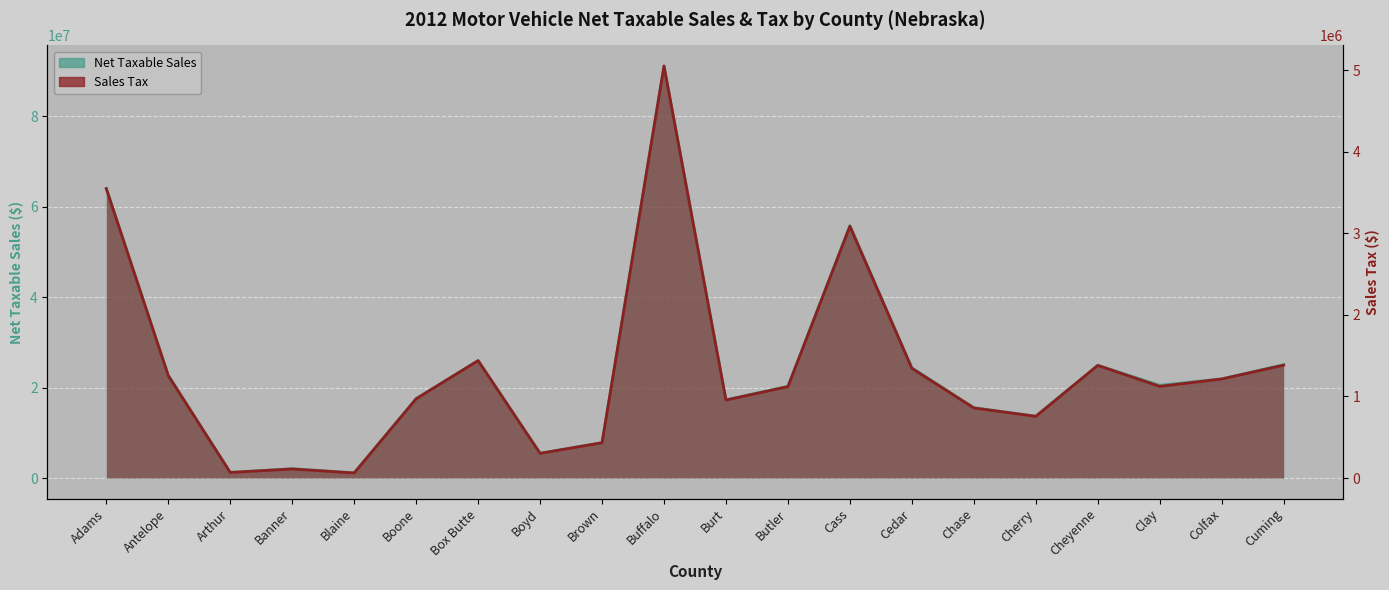

Rank the series by their maximum value, from lowest to highest.

Sales Tax, Net Taxable Sales